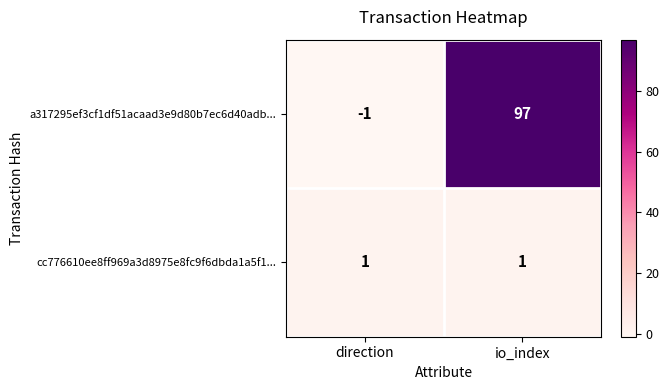

The value of a317295ef3cf1df51acaad3e9d80b7ec6d40adb... at io_index is 97. True or false?

True